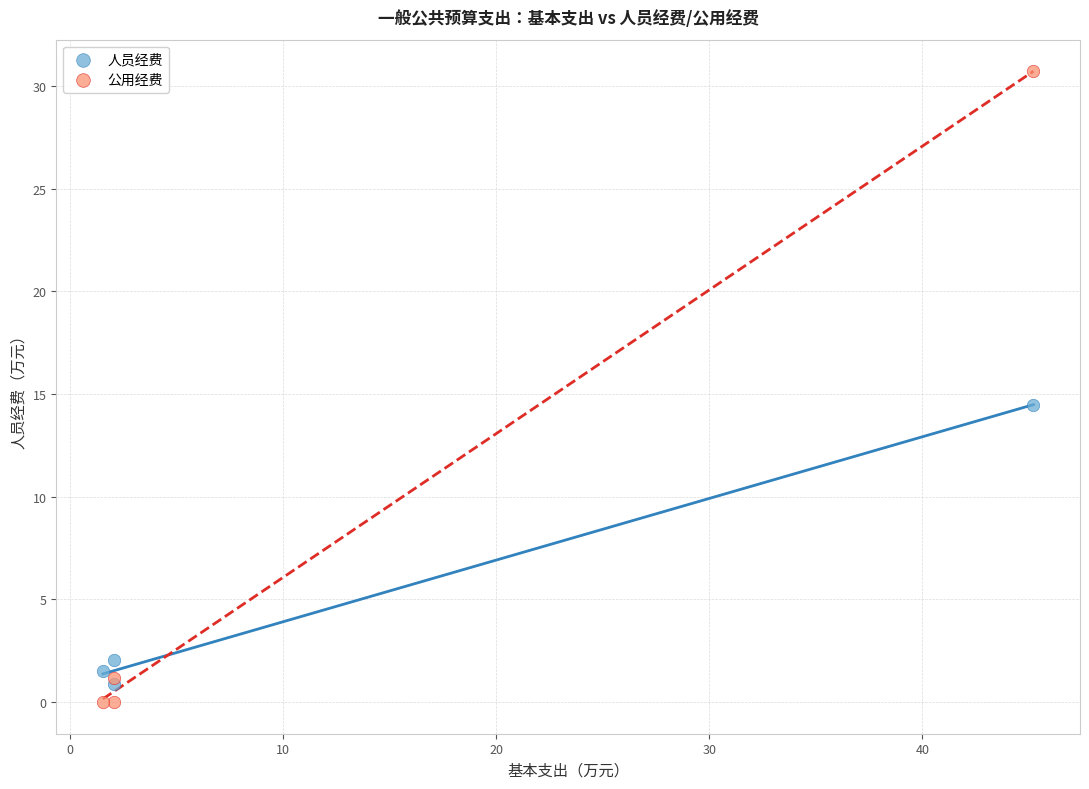

Which series contains the highest Y value?

公用经费